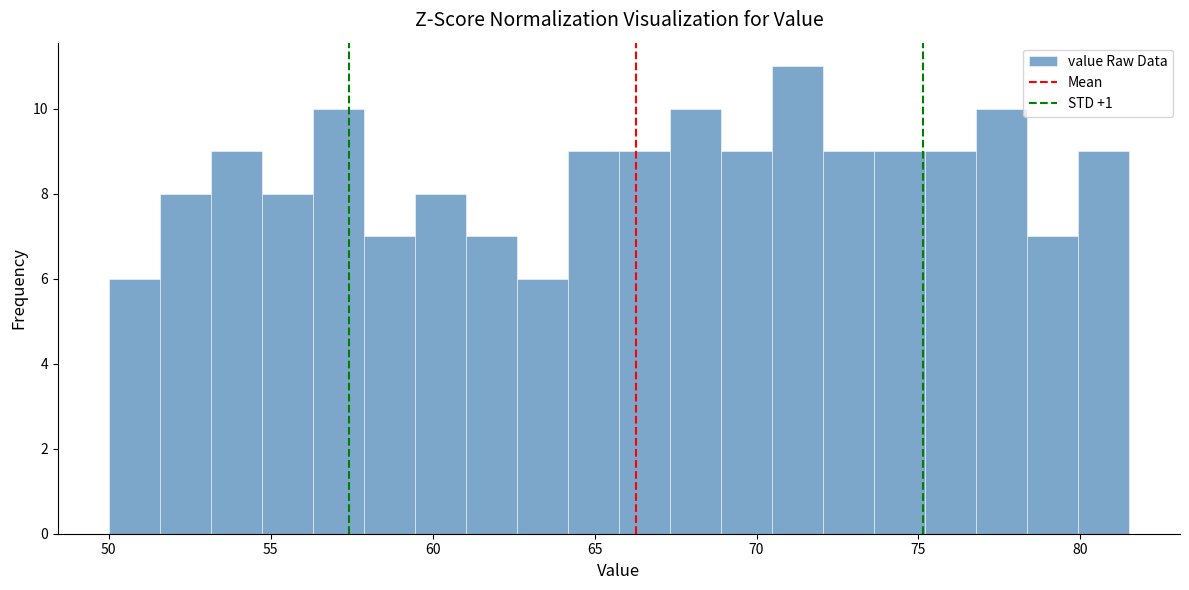

Around what value on the x-axis is the tallest bar? Give the approximate position of its centre, as read against the axis.

71.5